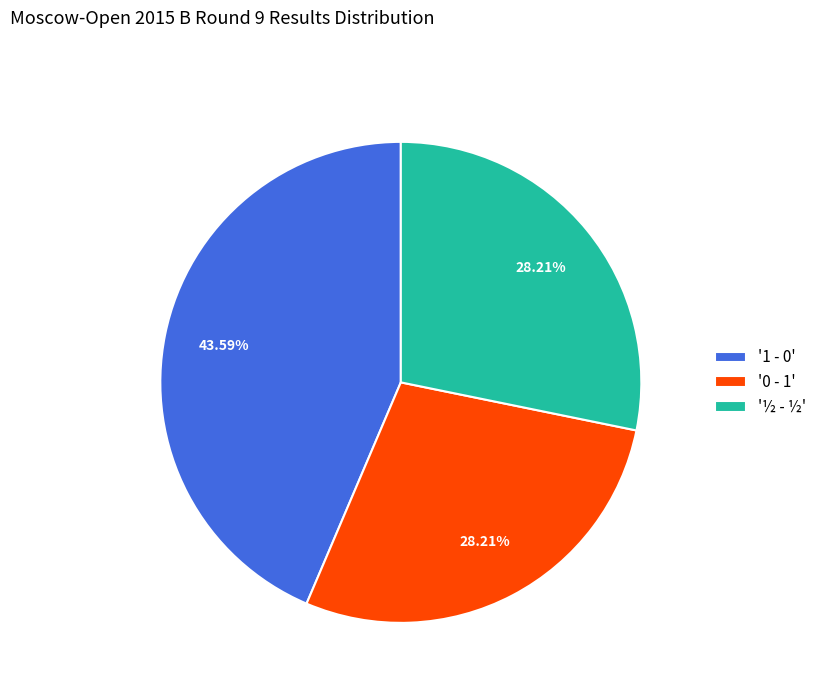

Does any single category account for the majority?

No